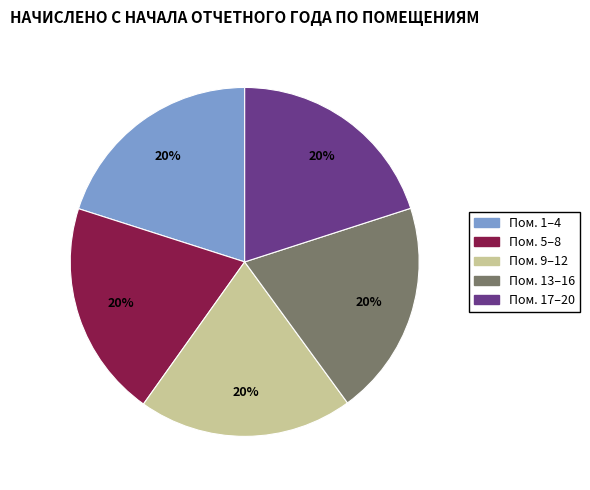

To the nearest percent, what is the combined percentage of Пом. 1–4 and Пом. 9–12?

40%